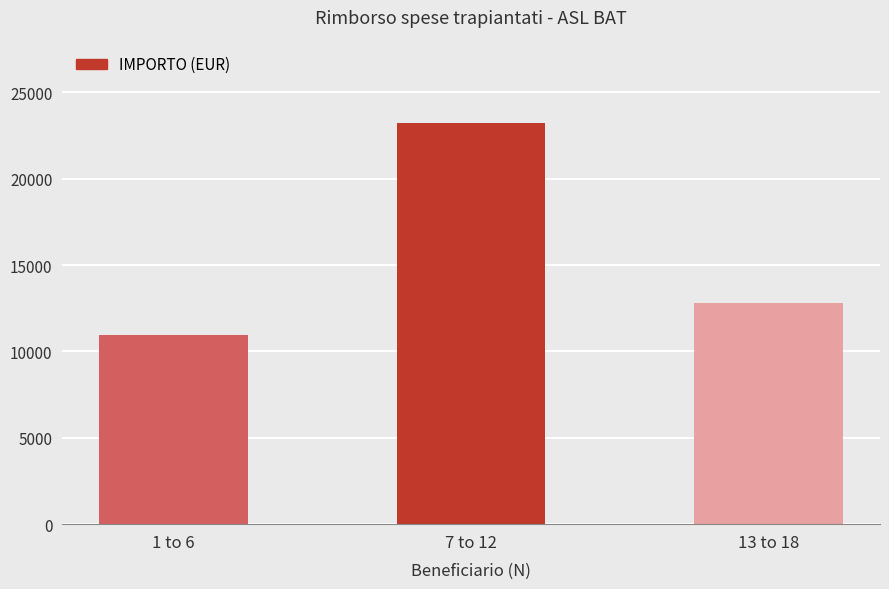

Where is the data nearest to the value 17111?

13 to 18